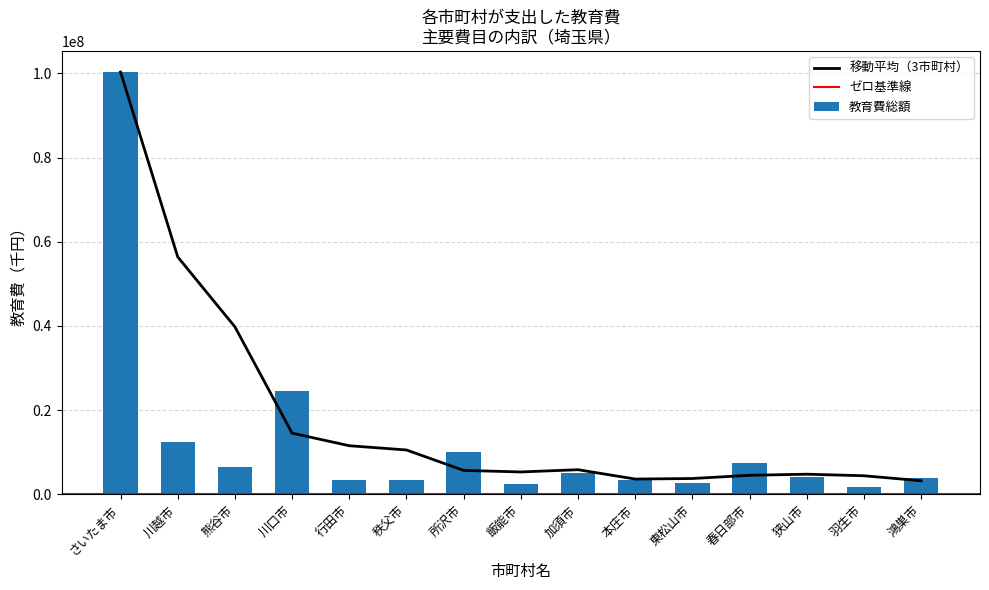

What position from the left is 熊谷市?

3